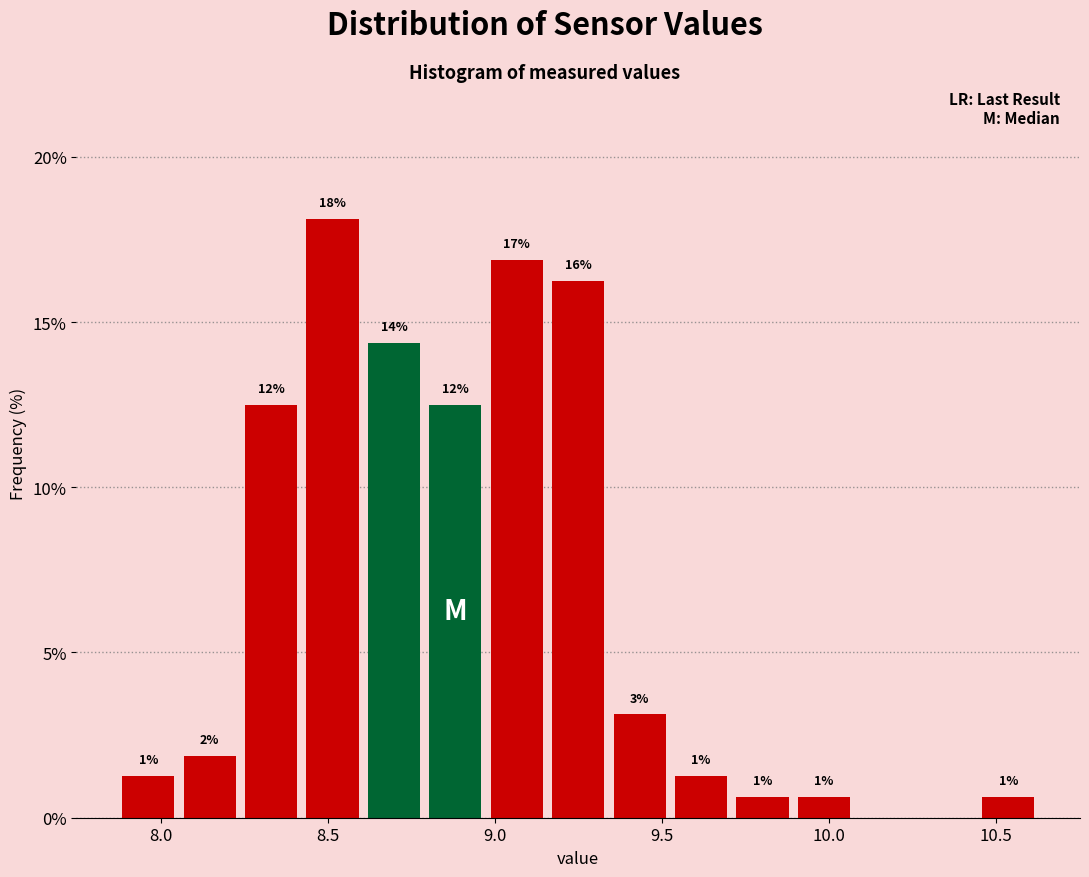

Read against the x-axis, roughly where is the centre of the tallest bar?

8.50